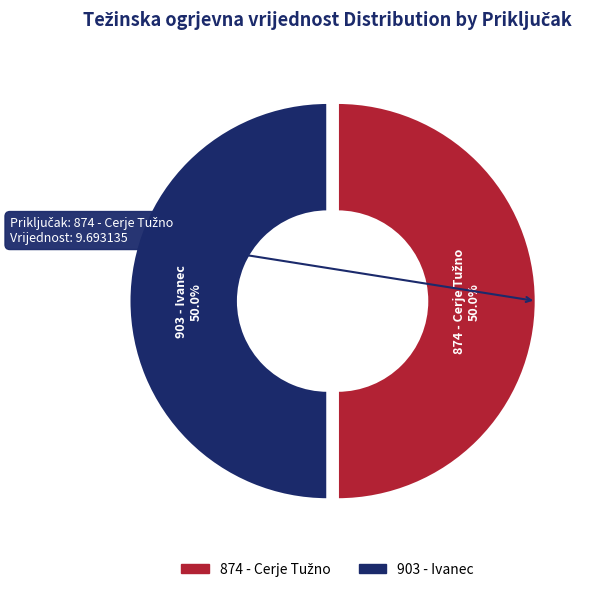

How many slices are in this pie chart?

2